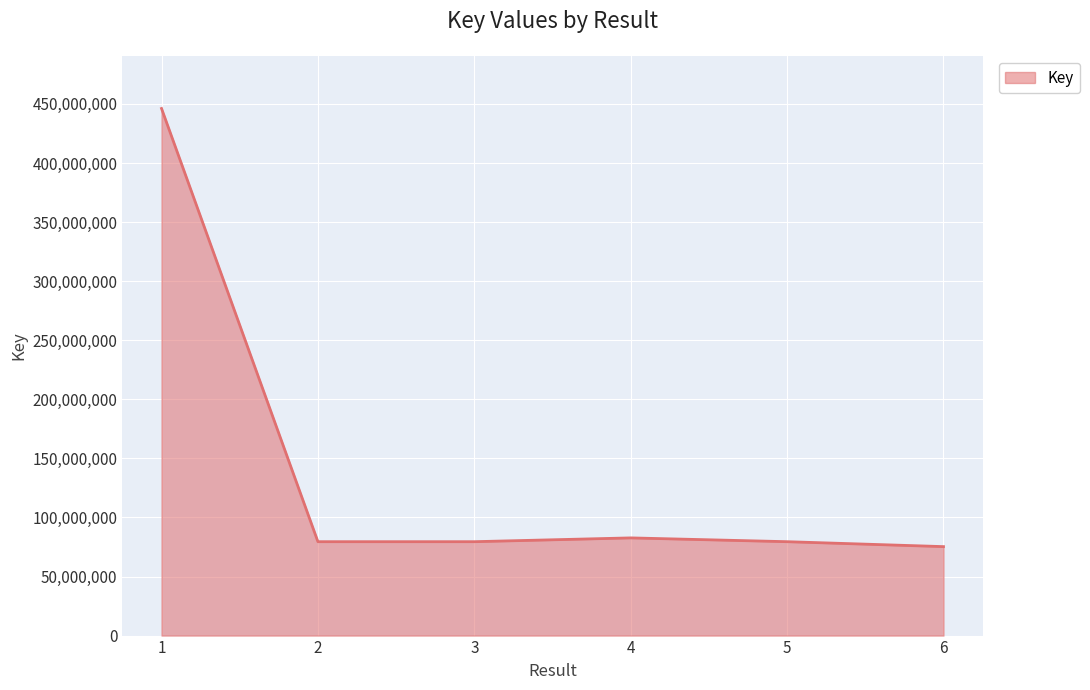

The chart shows a value of 79472072 at 5. True or false?

True